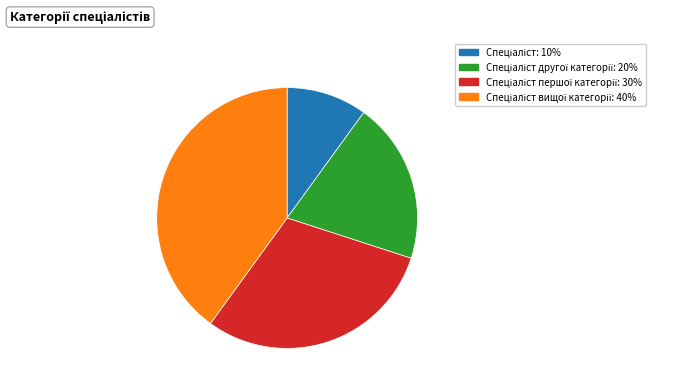

Does any single category account for the majority?

No